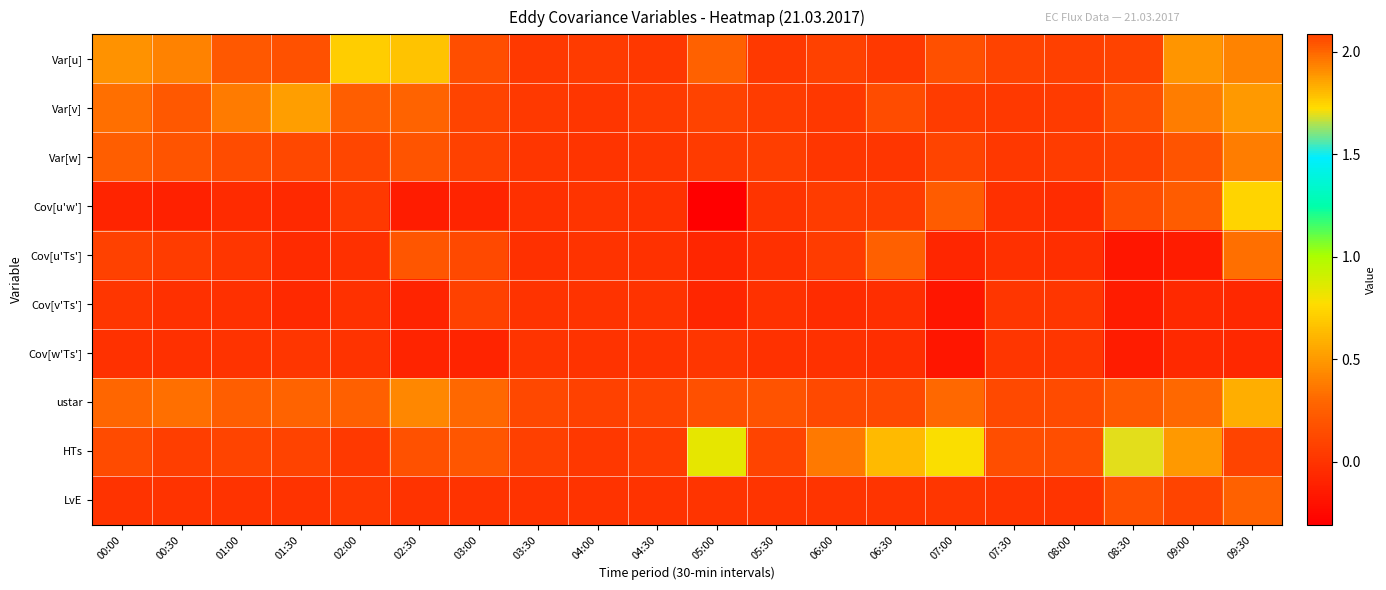

What is the spread (max minus min) of values at 05:00?

1.1